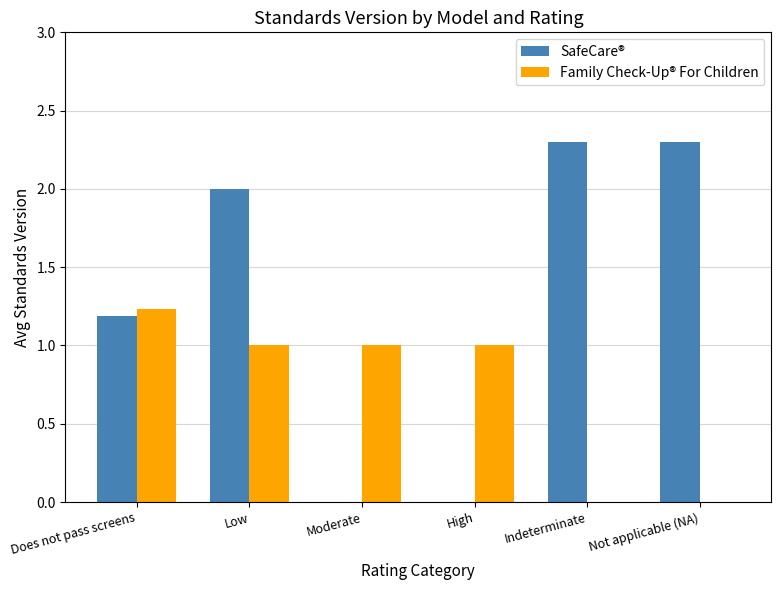

Between Moderate and Indeterminate, which series saw the biggest shift?

SafeCare®